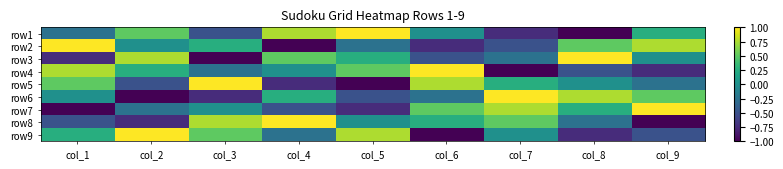

Rank the series at col_9 from lowest to highest value.

row8, row4, row9, row5, row3, row1, row6, row2, row7